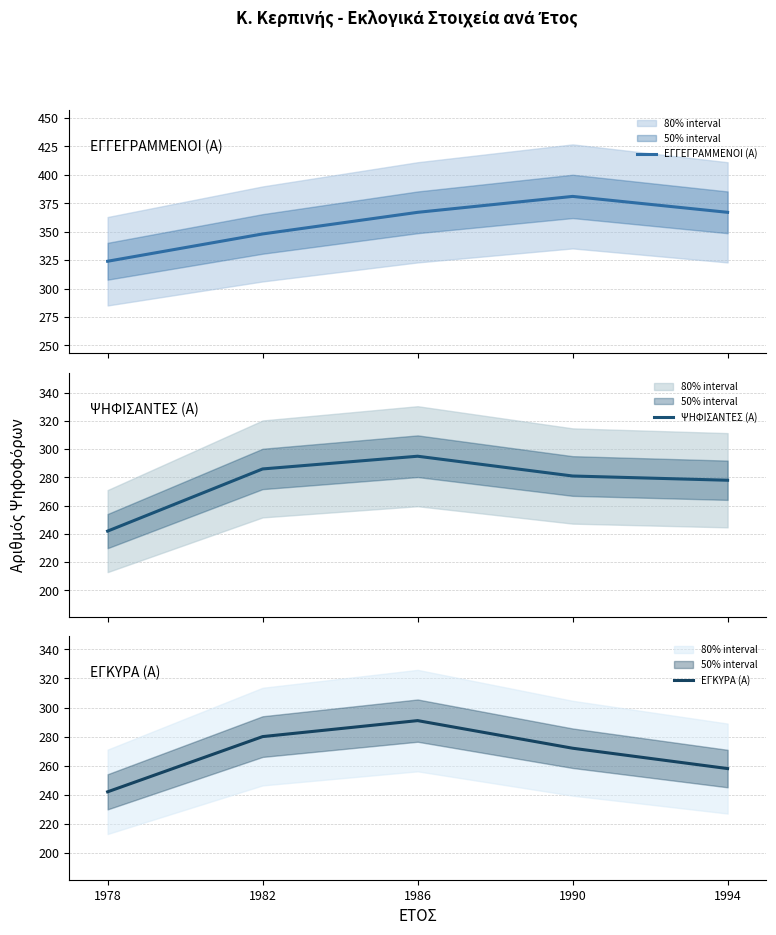

At 1978, list the series in order from smallest to largest.

ΨΗΦΙΣΑΝΤΕΣ (Α), ΕΓΚΥΡΑ (Α), ΕΓΓΕΓΡΑΜΜΕΝΟΙ (Α)